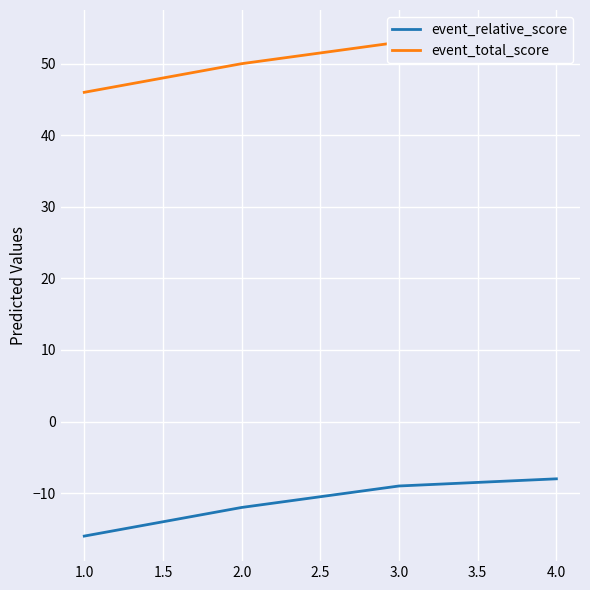

What is the maximum value for event_relative_score?

-8